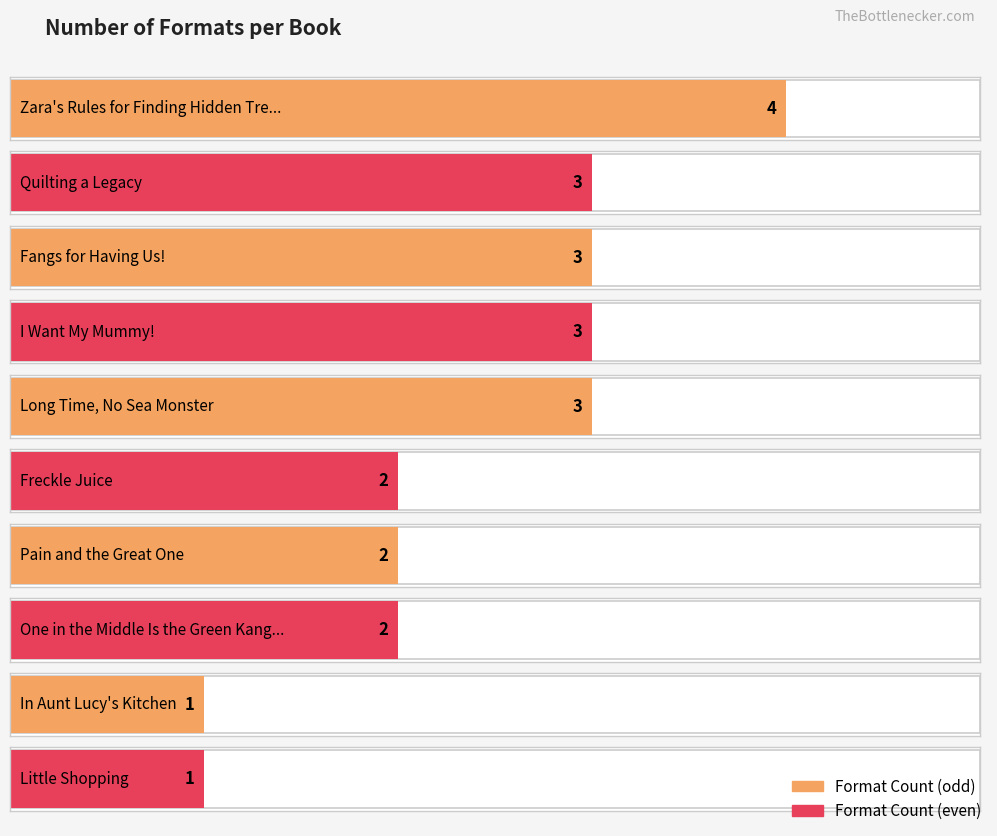

What is the change in value from Pain and the Great One to In Aunt Lucy's Kitchen?

-1